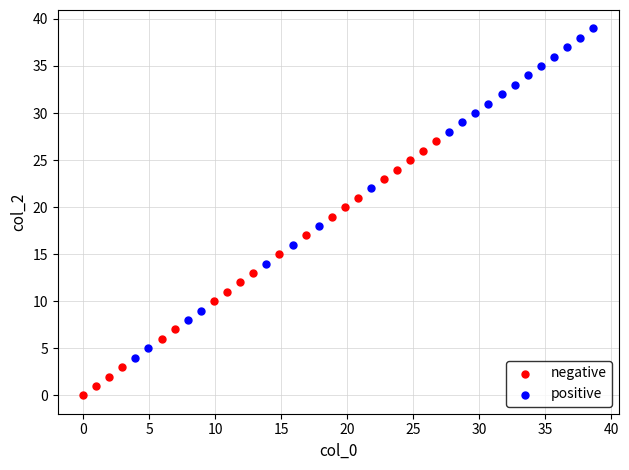

Which series contains the highest Y value?

positive